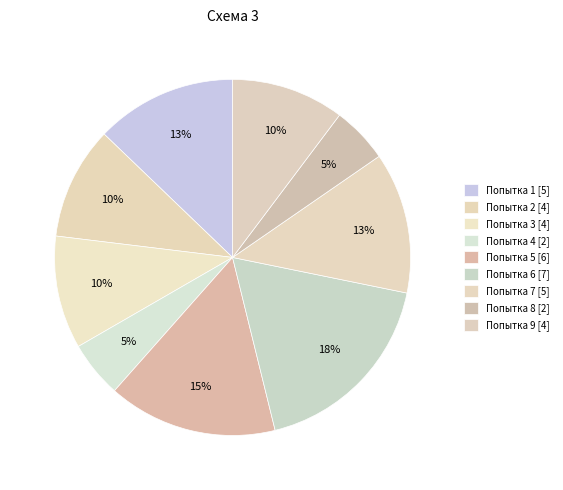

Count the number of slices in the pie.

9